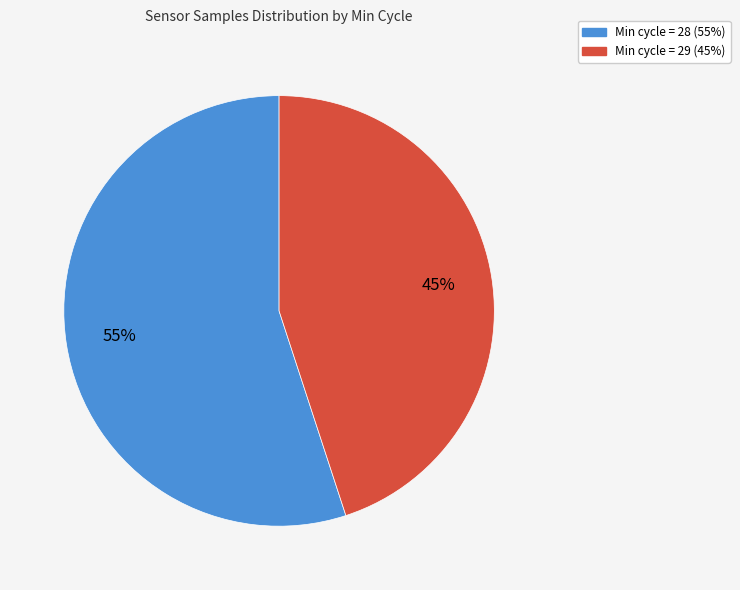

Is there a majority slice in this chart?

Yes